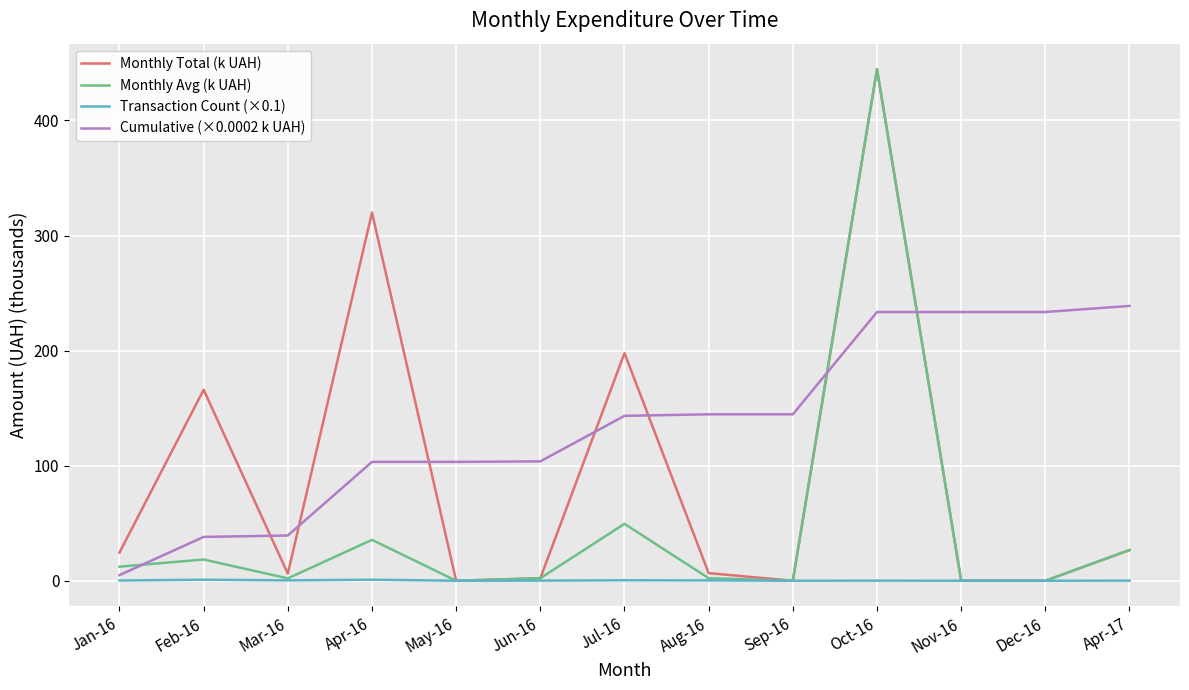

Which category has the highest value across all series?

Oct-16